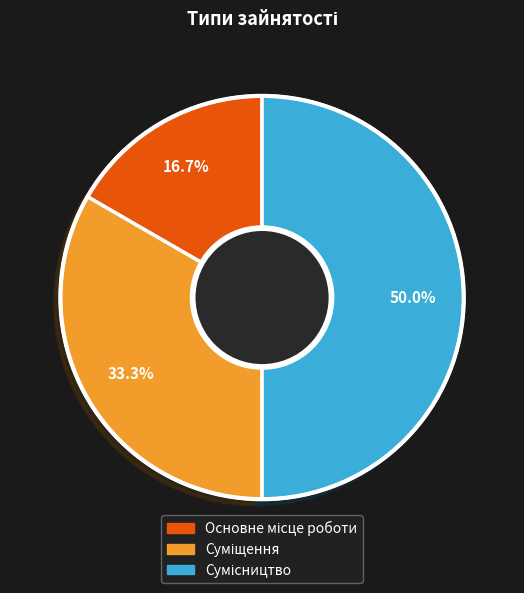

How many segments does this pie chart have?

3